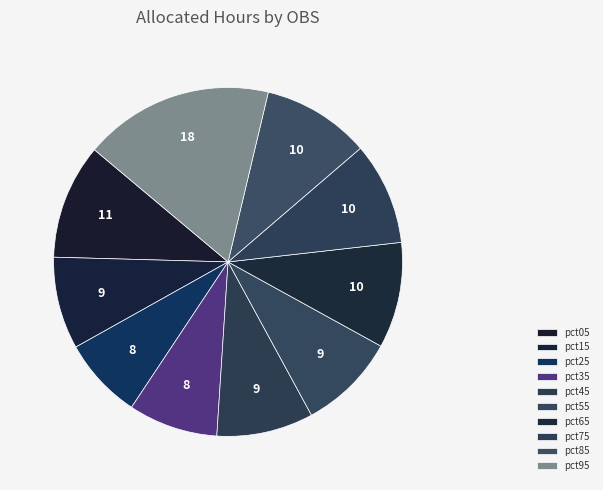

True or false: pct65 accounts for 10% of the total.

True